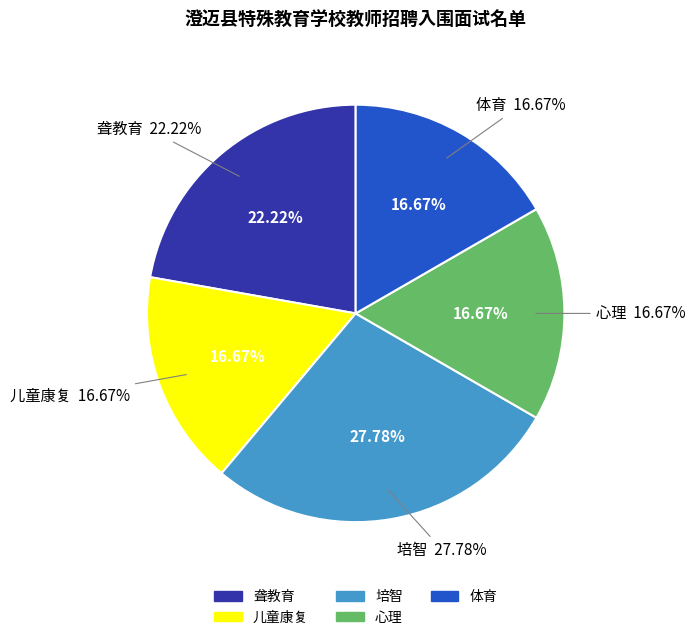

To the nearest percent, what is the average slice percentage?

20%